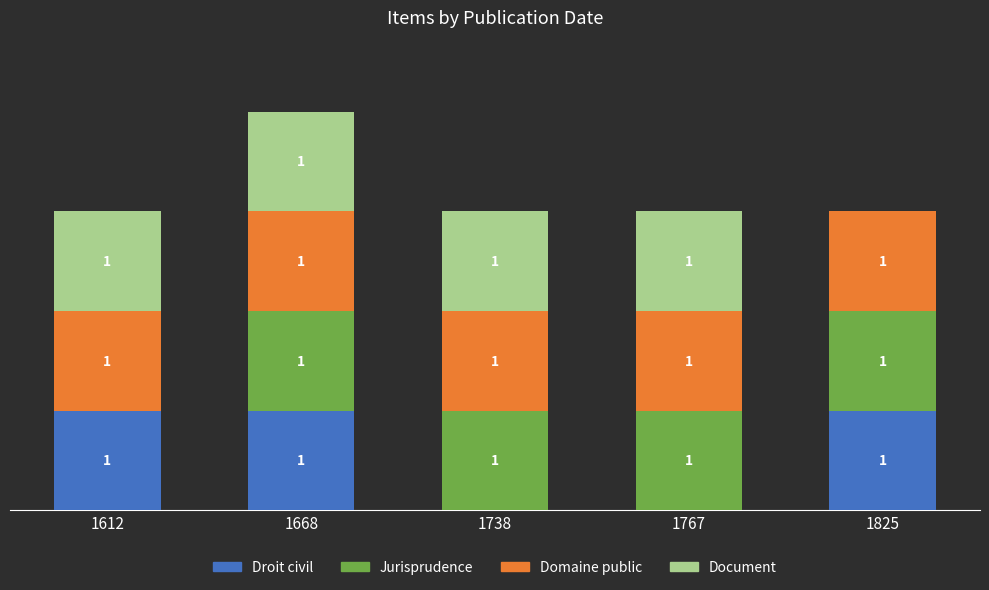

Which series has the widest spread of values?

Droit civil